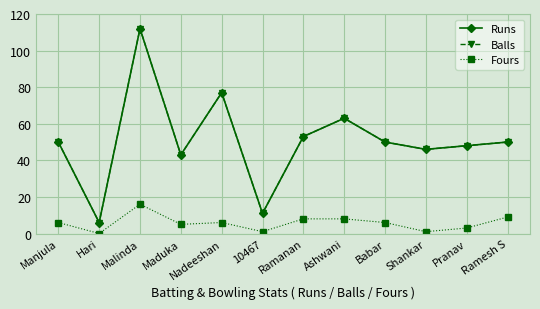

The value of Runs at Ramanan is 76. True or false?

False